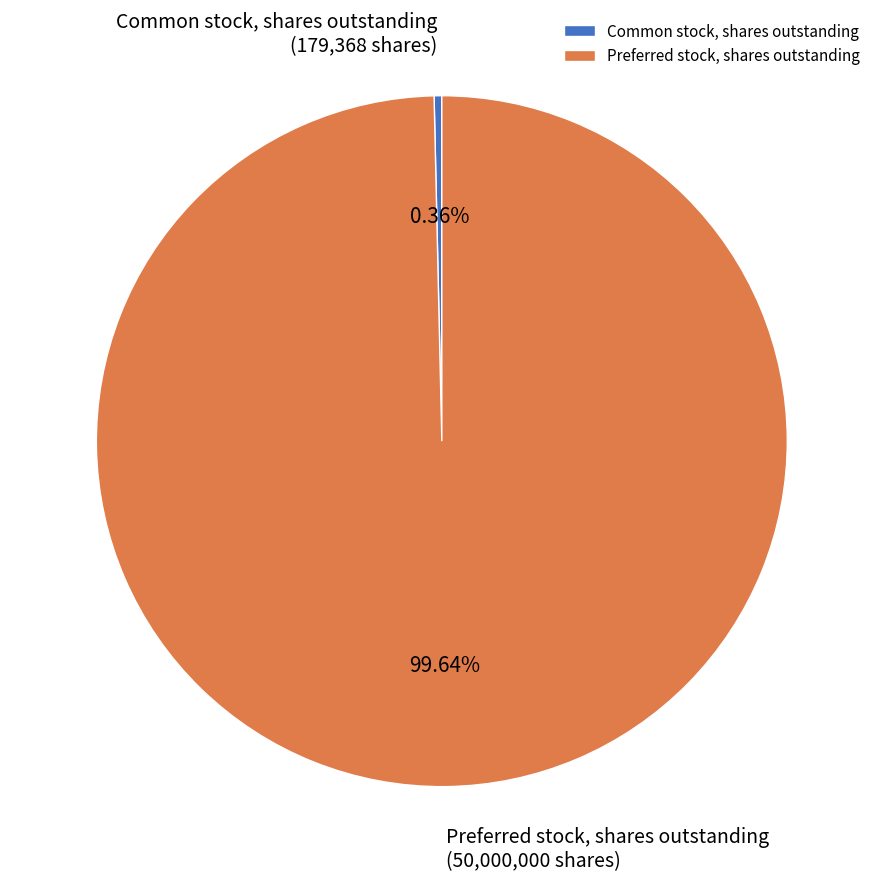

Rank the categories by value from lowest to highest.

Common stock, shares outstanding, Preferred stock, shares outstanding